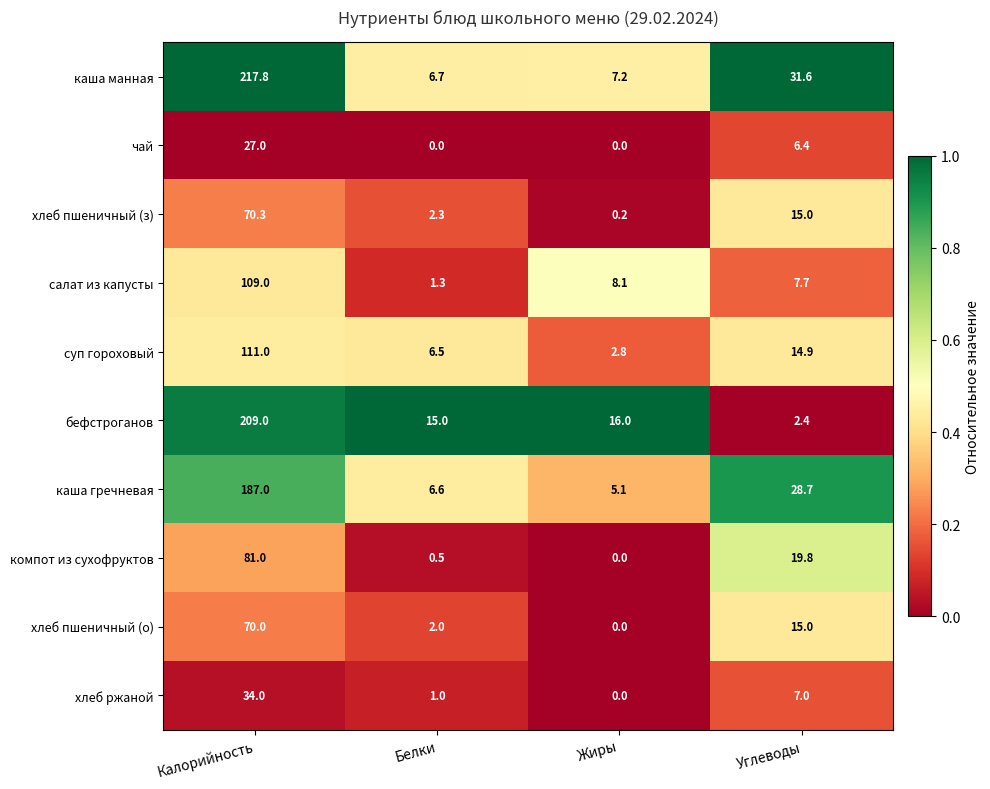

At Калорийность, list the series in order from largest to smallest.

каша манная, бефстроганов, каша гречневая, суп гороховый, салат из капусты, компот из сухофруктов, хлеб пшеничный (з), хлеб пшеничный (о), хлеб ржаной, чай